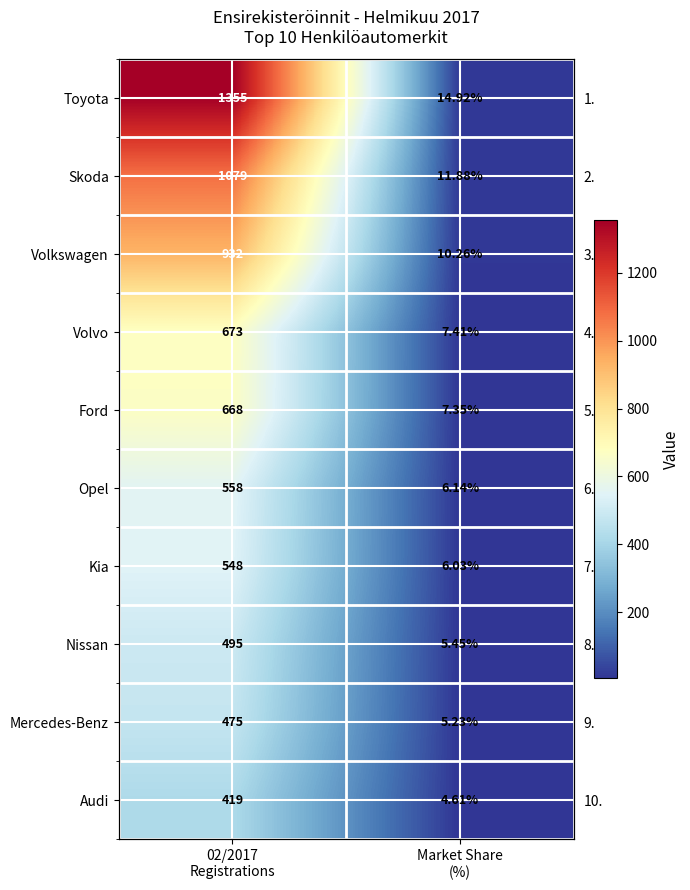

How many series are shown in this chart?

10